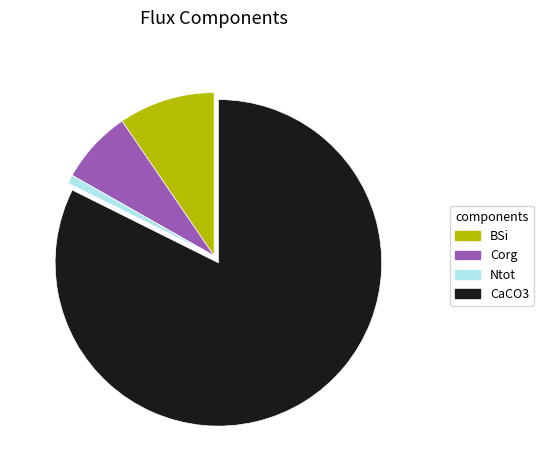

Which category has the biggest portion of the pie?

CaCO3